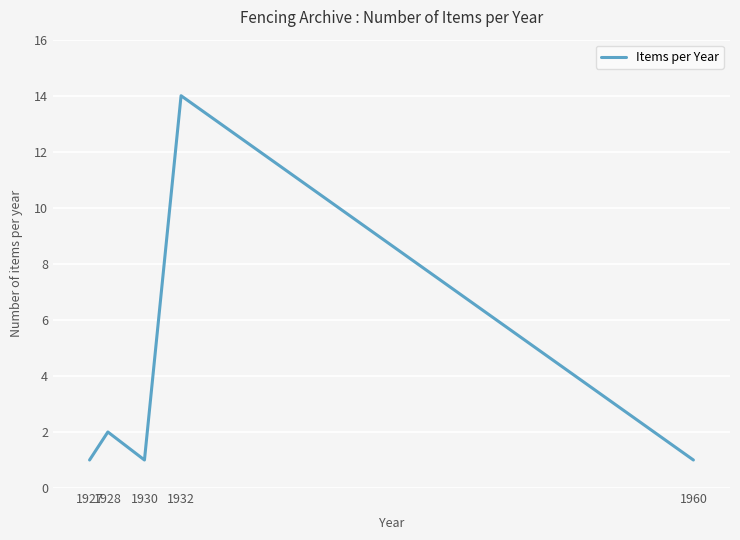

At which label is the value closest to 7?

1928